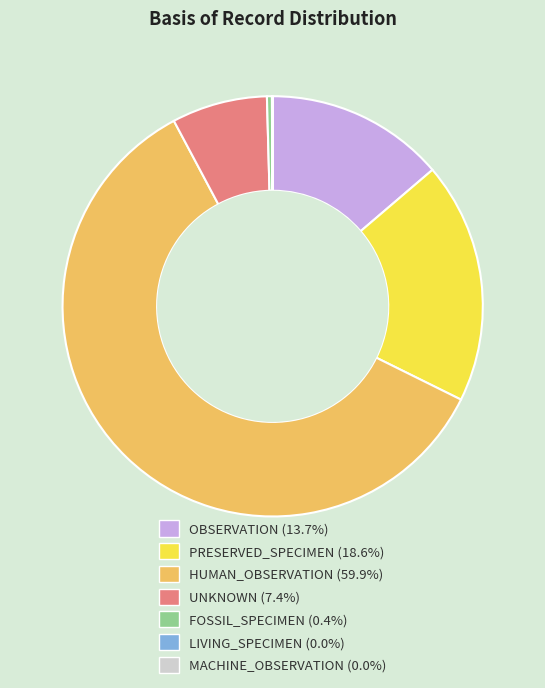

The UNKNOWN slice represents 1% of the pie. True or false?

False